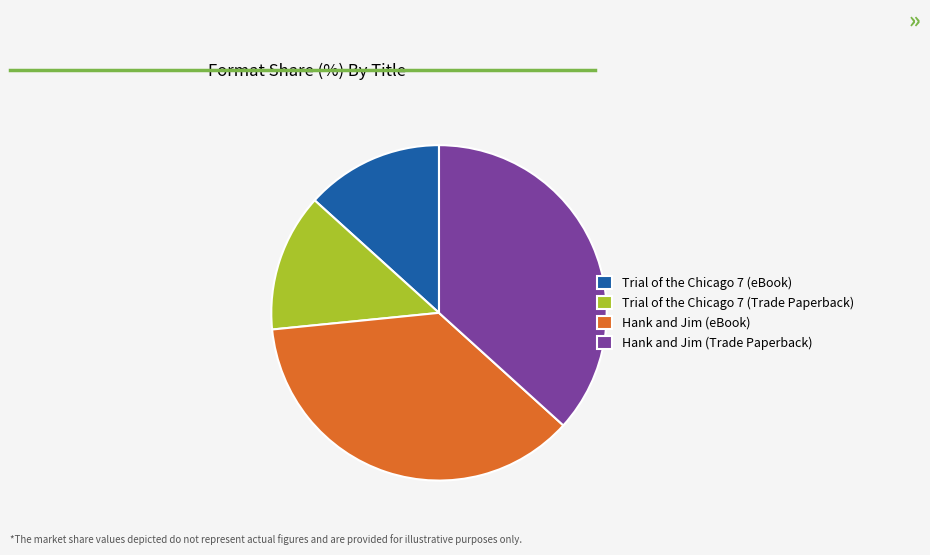

True or false: Hank and Jim (eBook) accounts for 37% of the total.

True